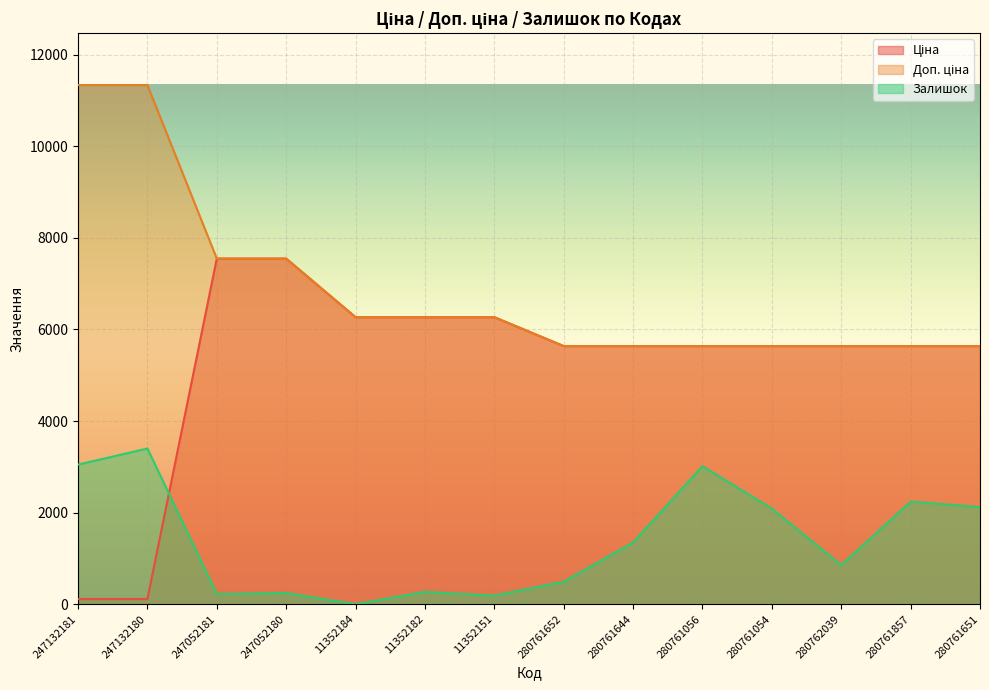

How many lines are shown in the chart?

3